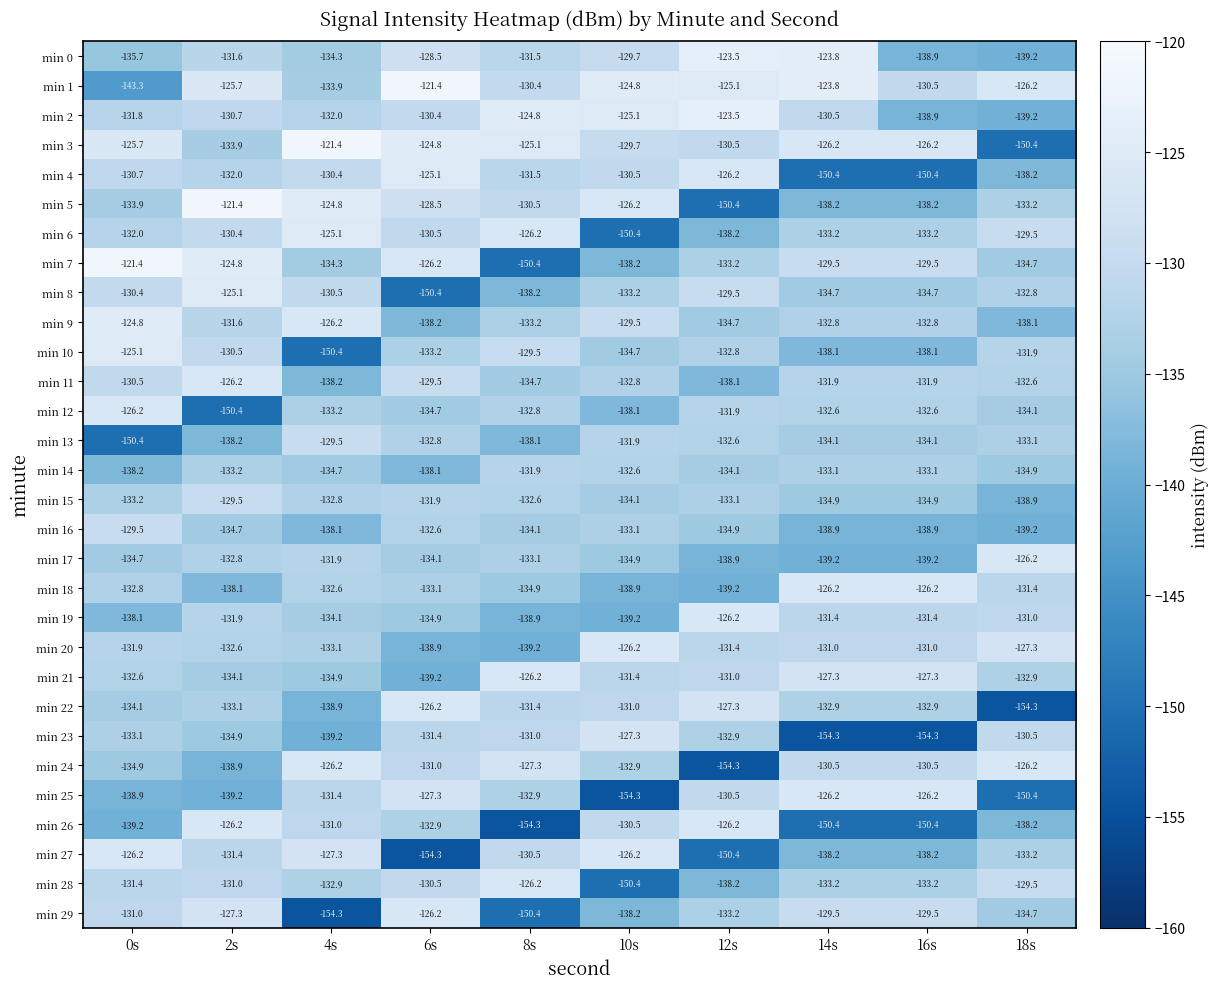

What is the difference between the highest and lowest values at 18s?

28.1